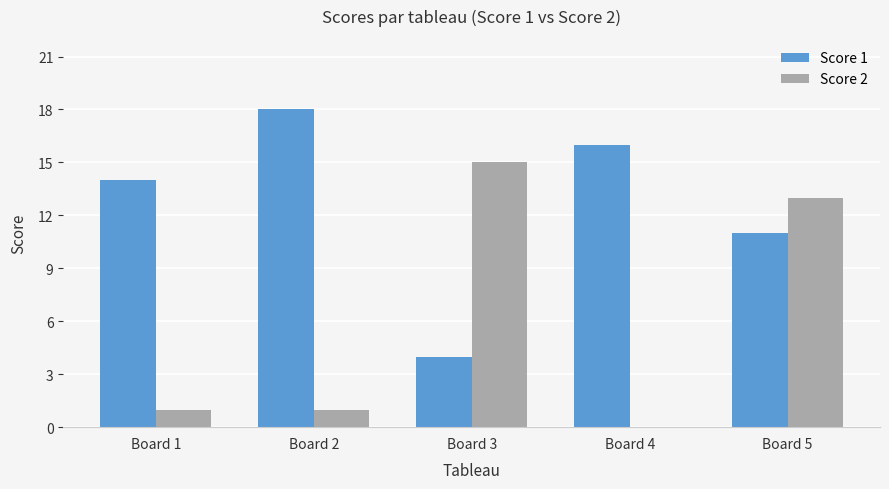

The value of Score 2 at Board 4 is -5. True or false?

False